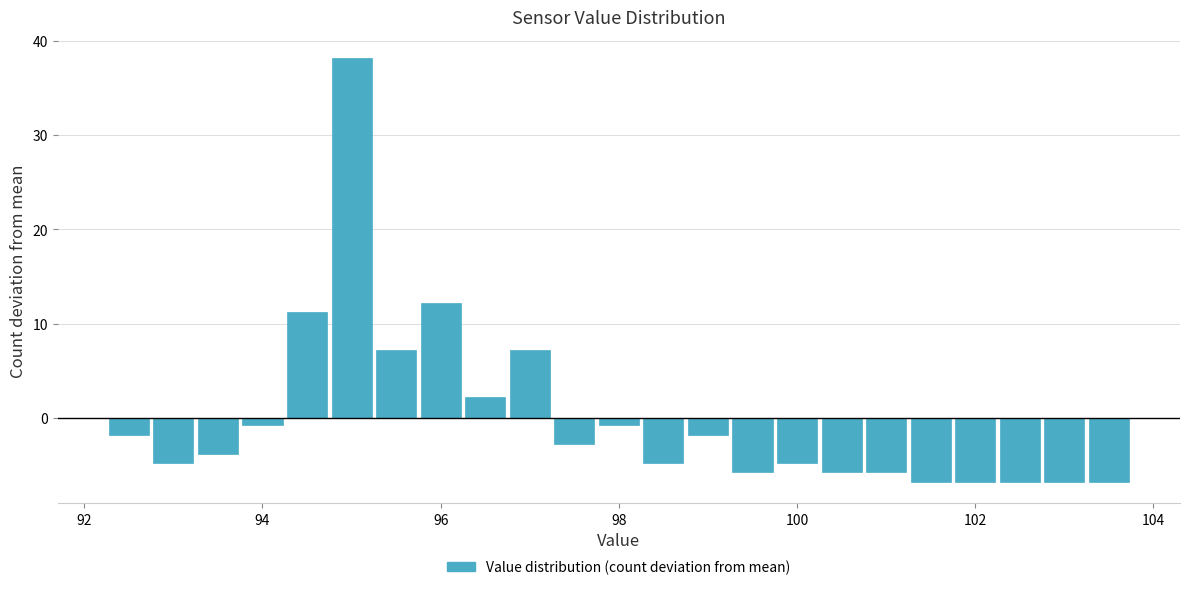

Around what value on the x-axis is the tallest bar? Give the approximate position of its centre, as read against the axis.

95.0